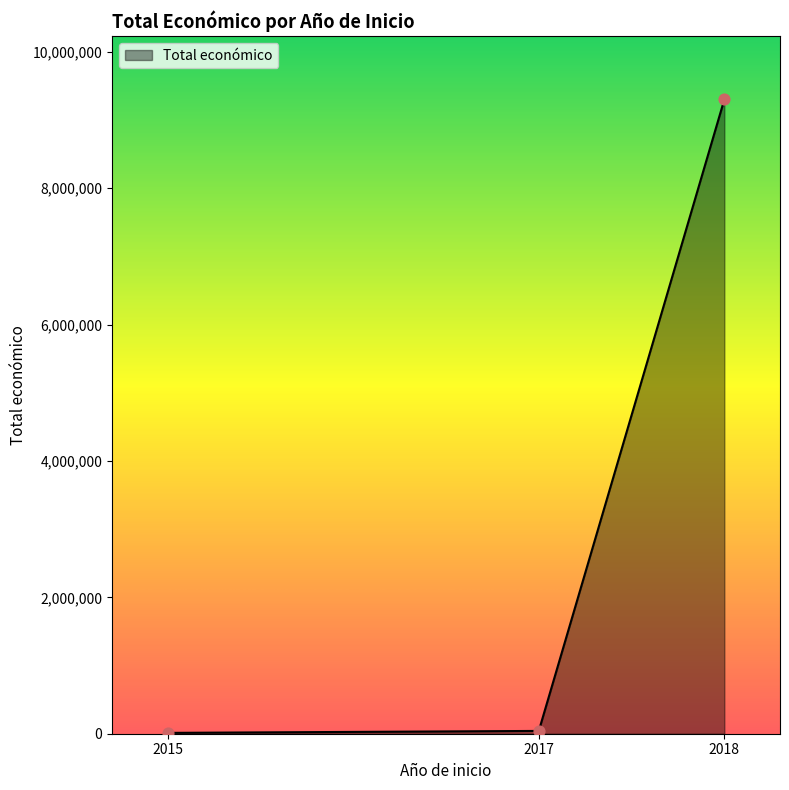

What is the sum of all values?

9355942